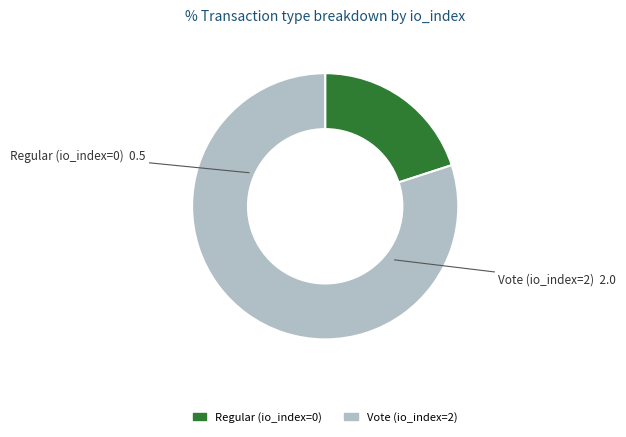

Is the sum of Vote (io_index=2) and Regular (io_index=0) greater than half?

Yes